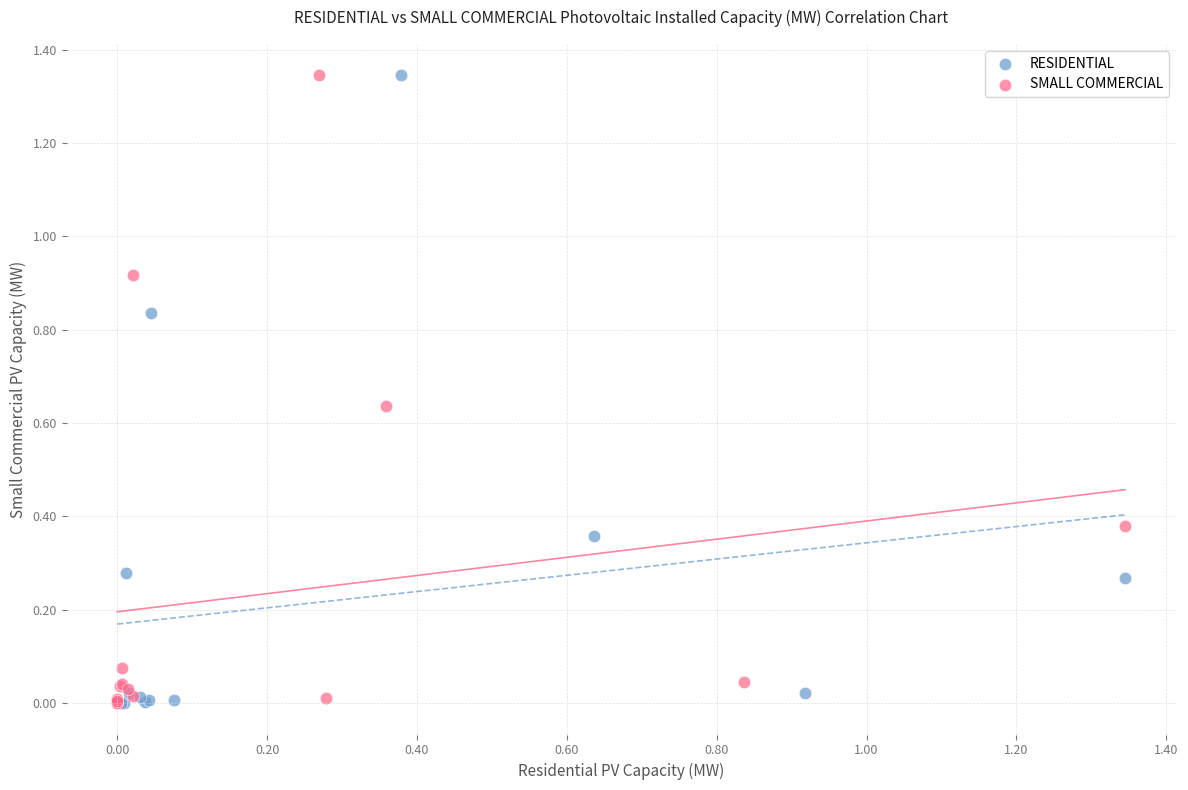

What are all the series names shown in the legend?

RESIDENTIAL, SMALL COMMERCIAL